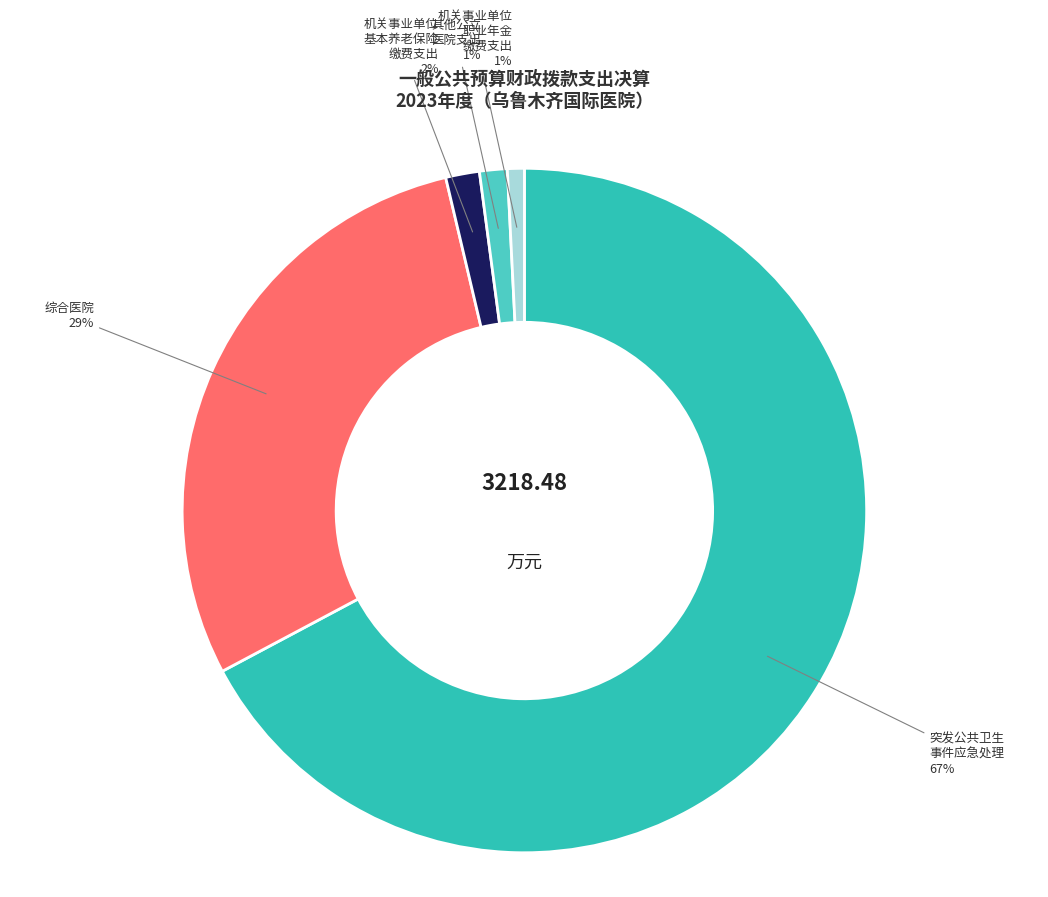

Which slice is the smallest?

机关事业单位职业年金缴费支出